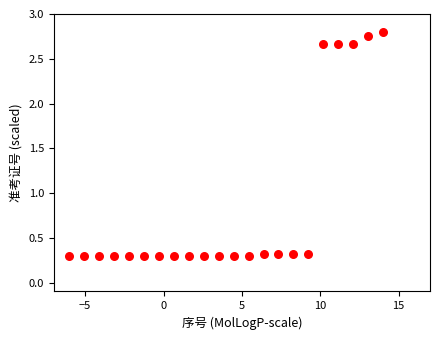

What is the range of Y values (max minus min)?

2.5